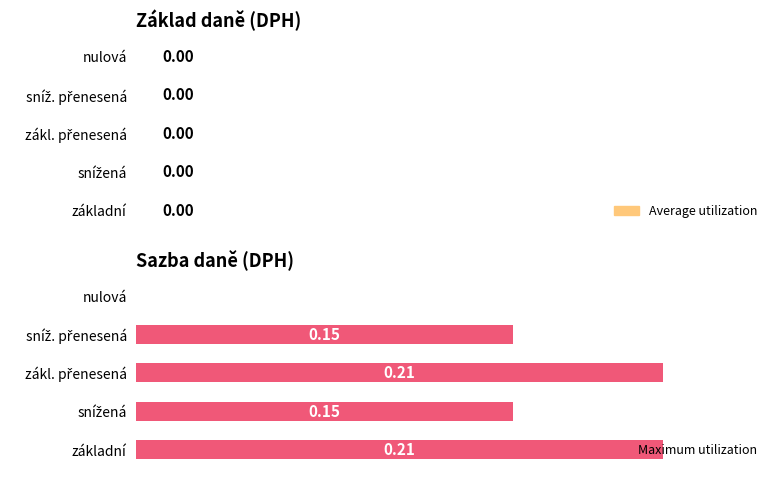

At which label is the value closest to 0?

nulová